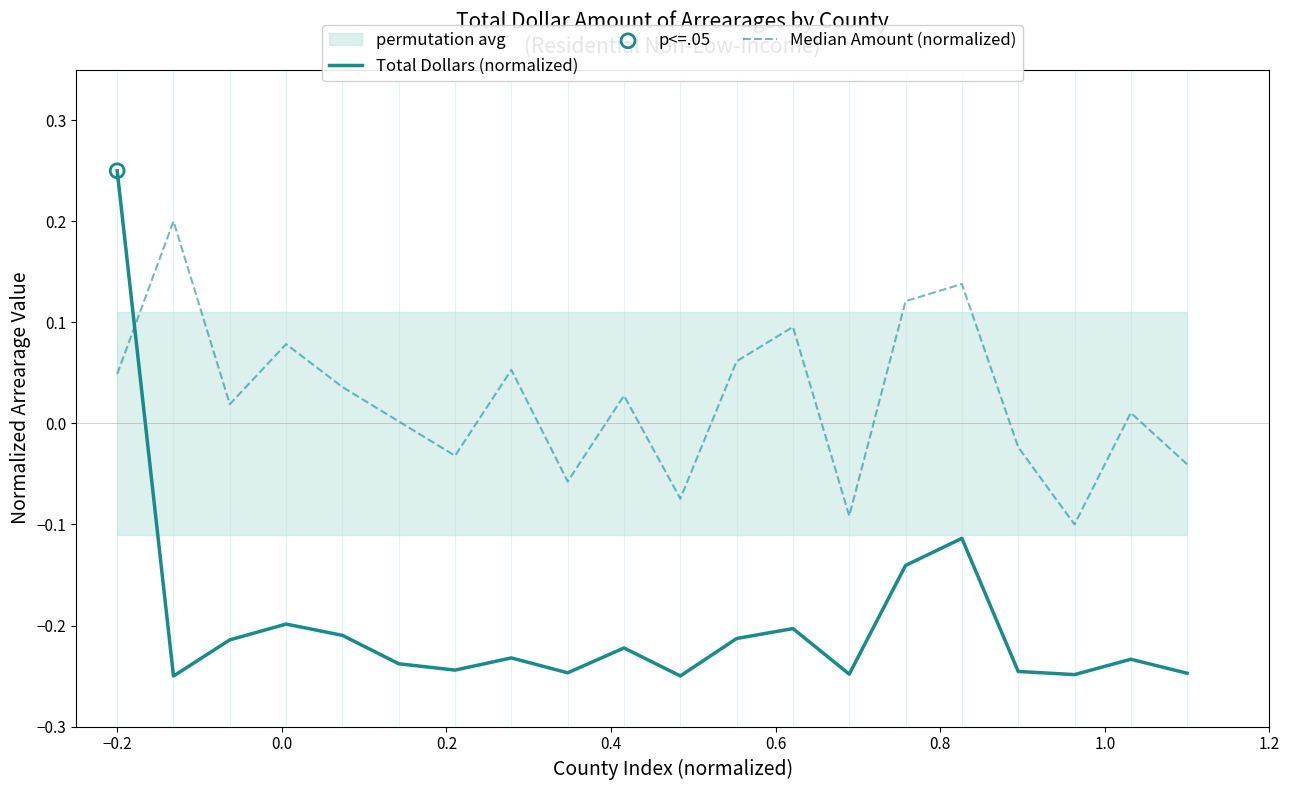

Is the value of Total Dollars (normalized) at 19 greater than the value of Median Amount (normalized) at 0.4?

No